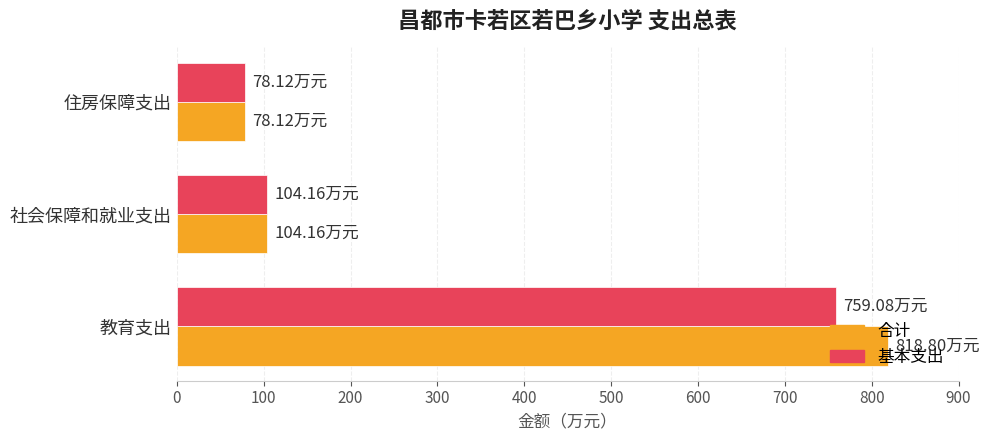

What is the highest value of the 合计 series?

818.8